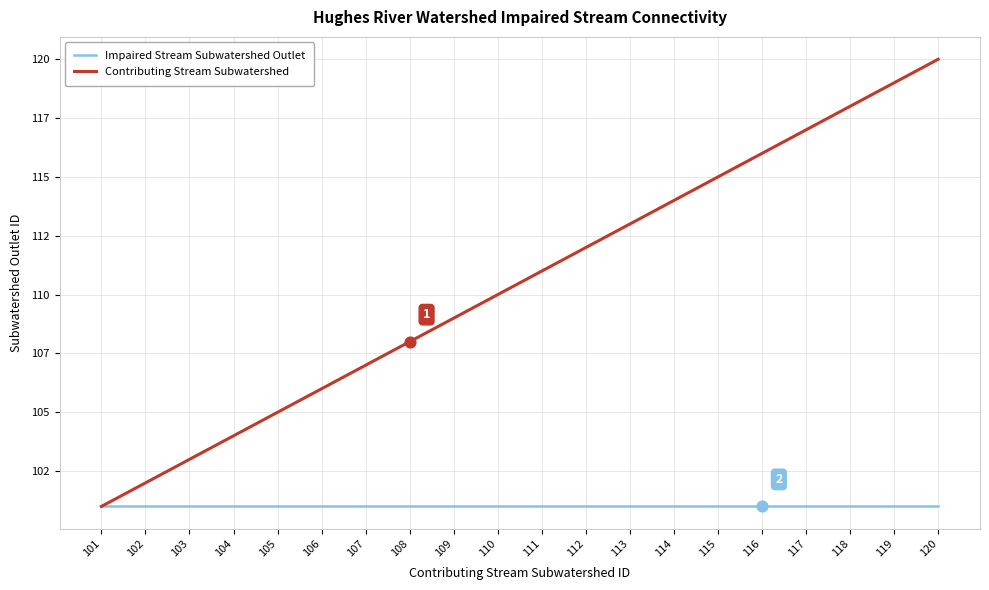

What are all the series names shown in the legend?

Impaired Stream Subwatershed Outlet, Contributing Stream Subwatershed